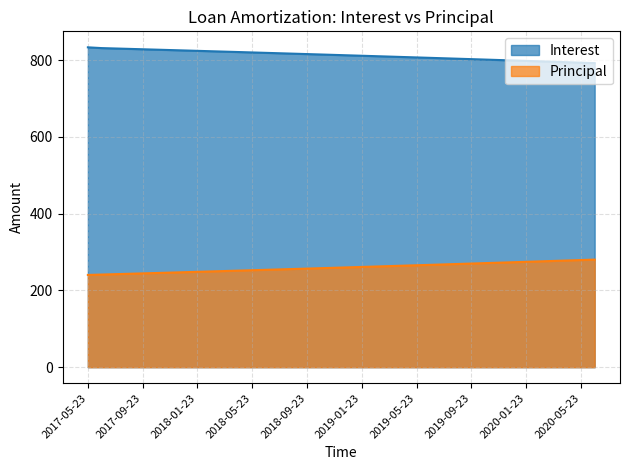

Does the chart have visible grid lines?

Yes